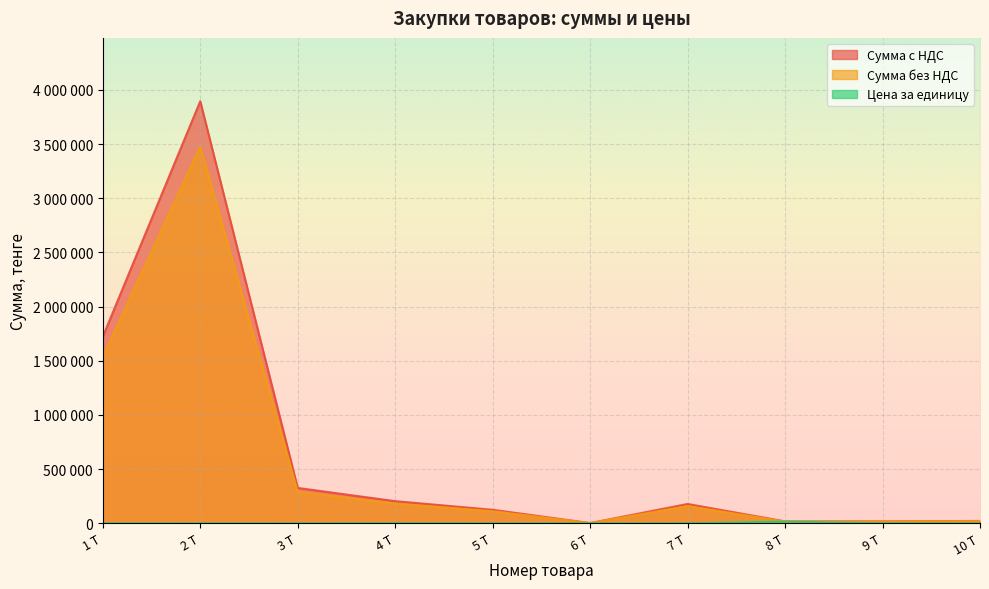

What are all the series names shown in the legend?

Сумма с НДС, Сумма без НДС, Цена за единицу